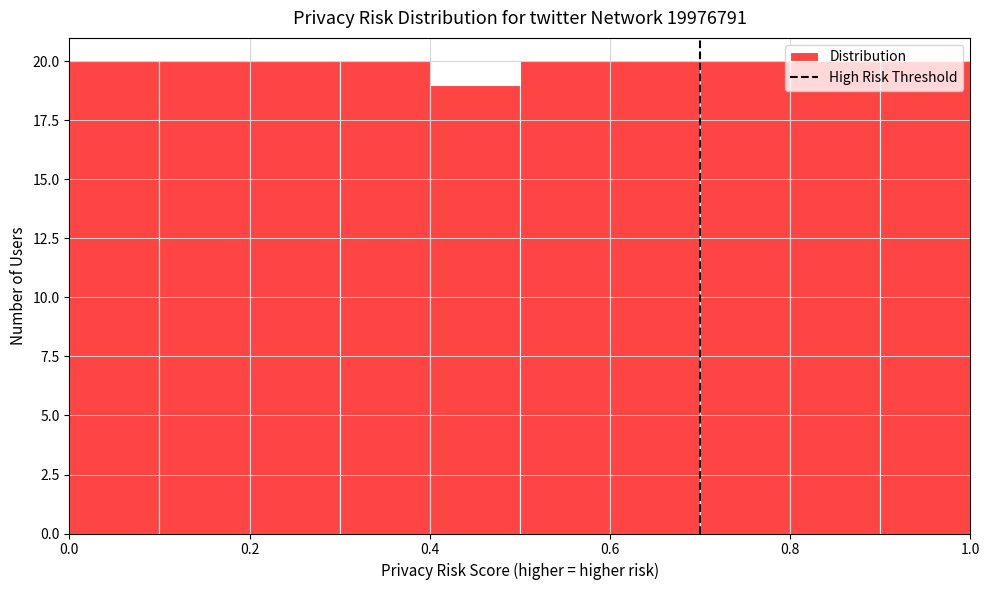

Reading left to right, list every bar in this chart as the range it spans on the x-axis followed by its height. The values are not printed on the chart, so give them approximately, as read against the axis.

0.0 to 0.1: 20
0.1 to 0.2: 20
0.2 to 0.3: 20
0.3 to 0.4: 20
0.4 to 0.5: 19
0.5 to 0.6: 20
0.6 to 0.7: 20
0.7 to 0.8: 20
0.8 to 0.9: 20
0.9 to 1.0: 20